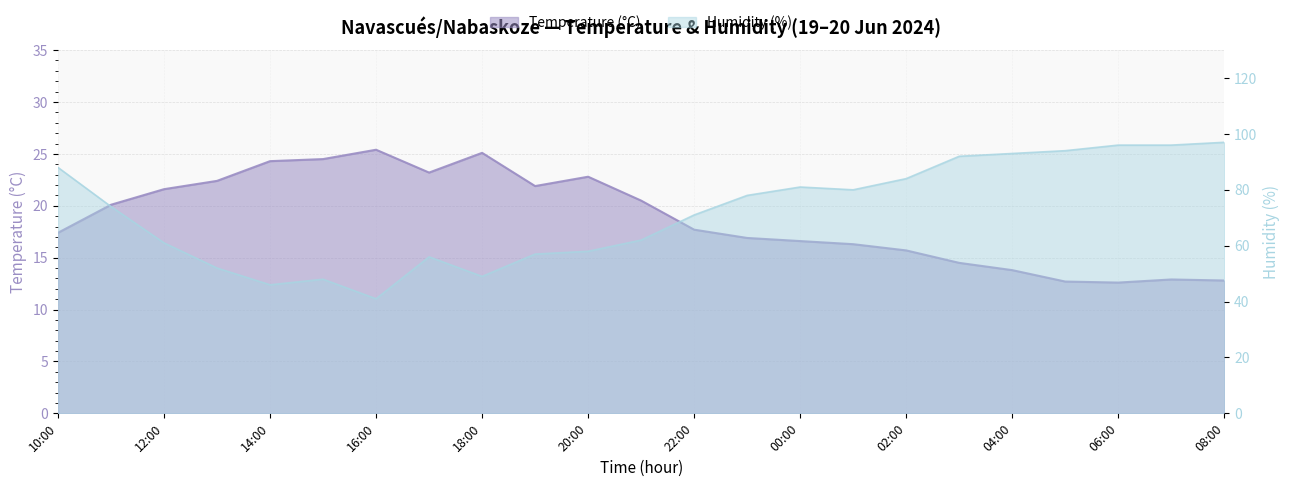

What is the sum of all Temperature (°C) values?

431.7